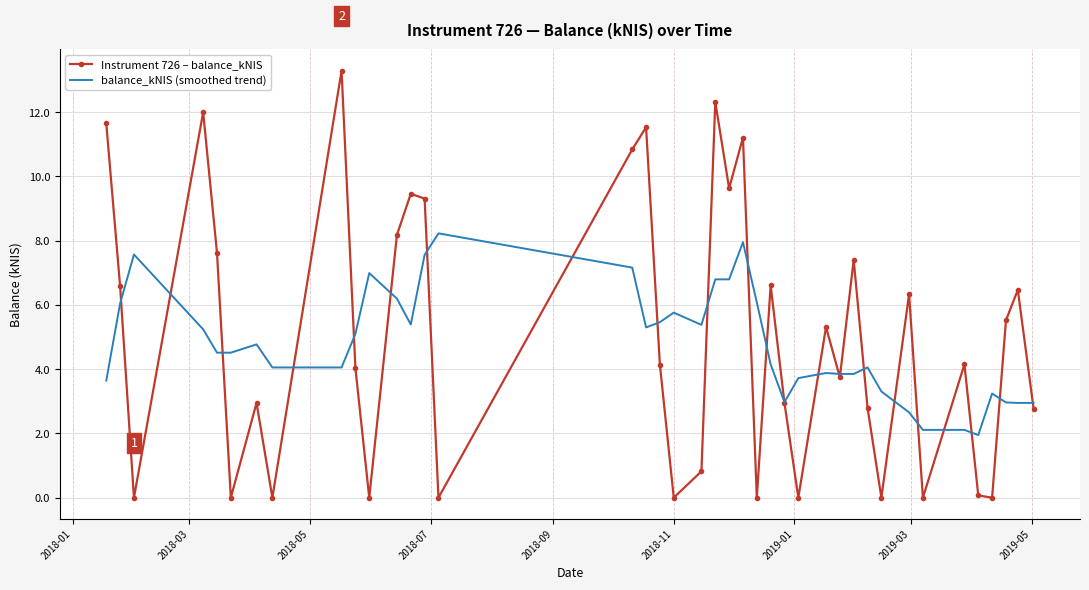

Rank the series by their average value, from lowest to highest.

balance_kNIS (smoothed trend), Instrument 726 – balance_kNIS